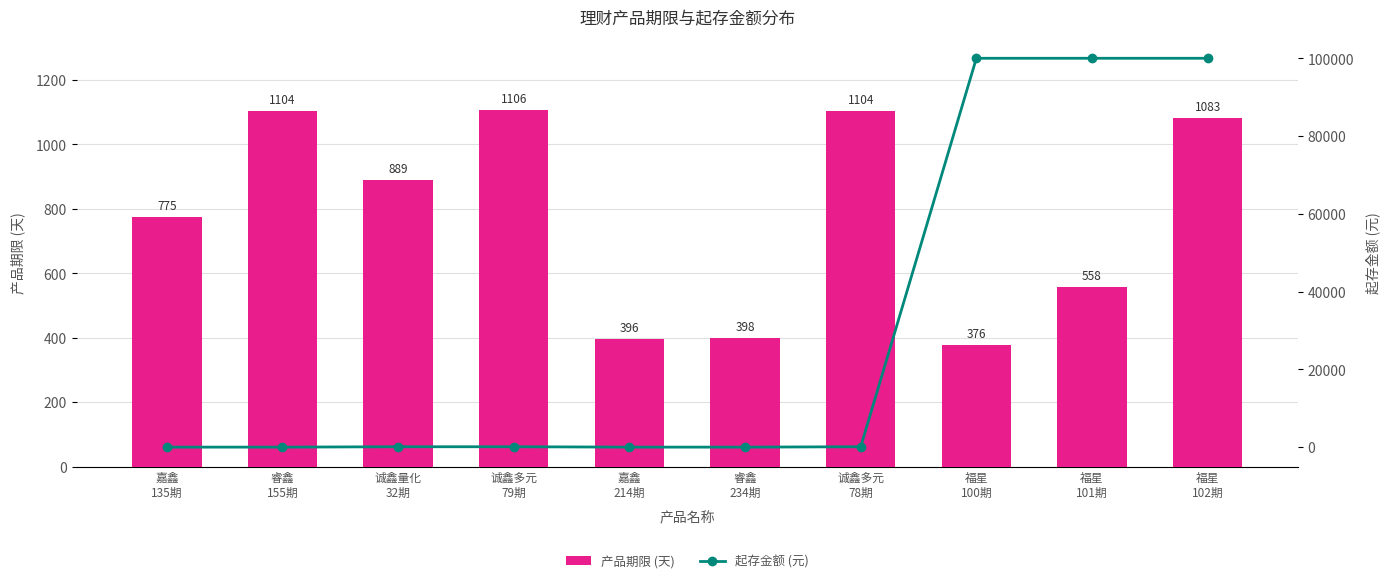

Which category has the lowest value across all series?

嘉鑫
135期